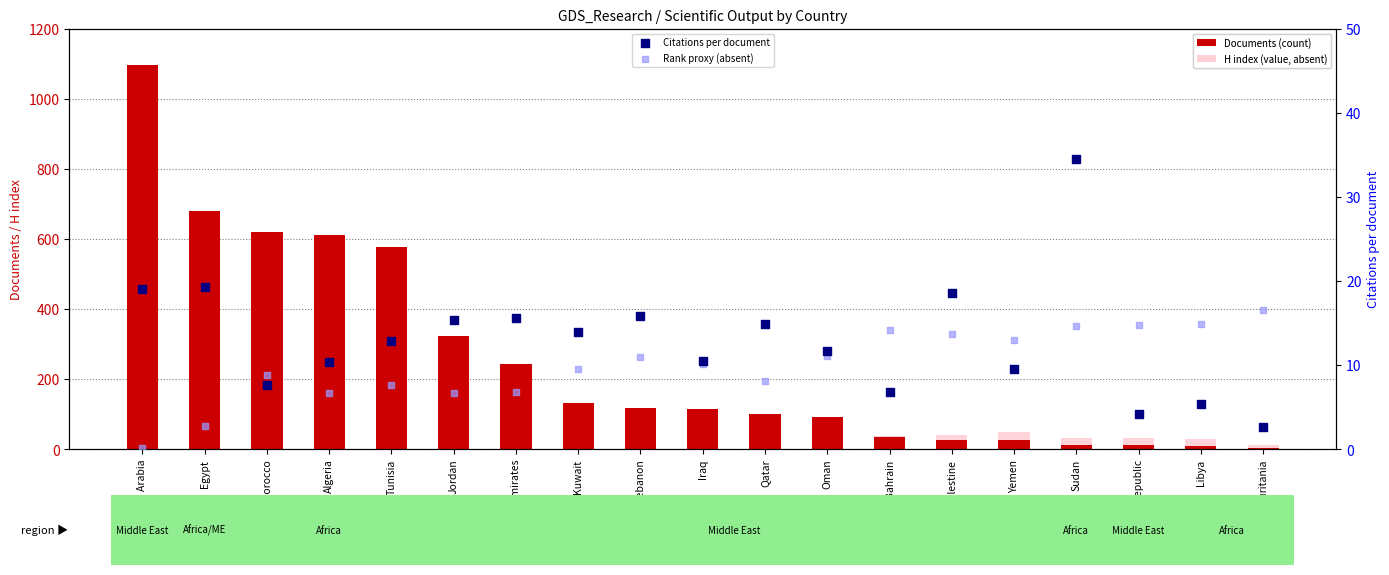

At how many categories does at least one series exceed 7?

19